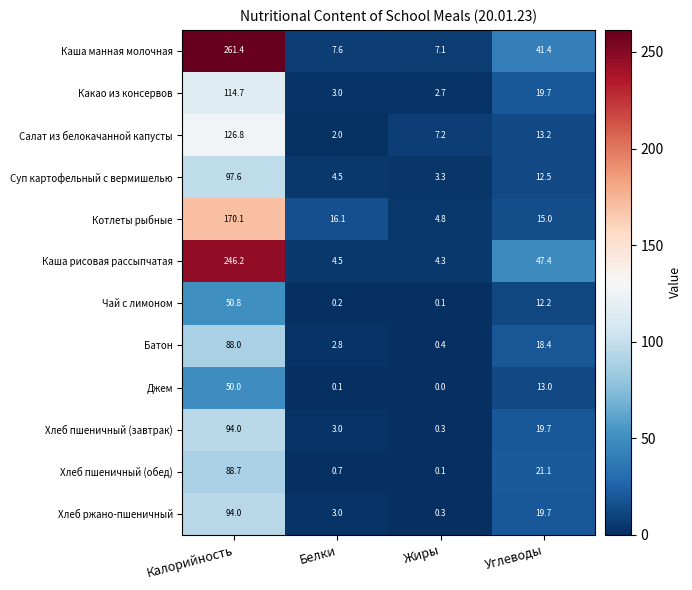

The Каша манная молочная series shows 4.6 at Белки. True or false?

False